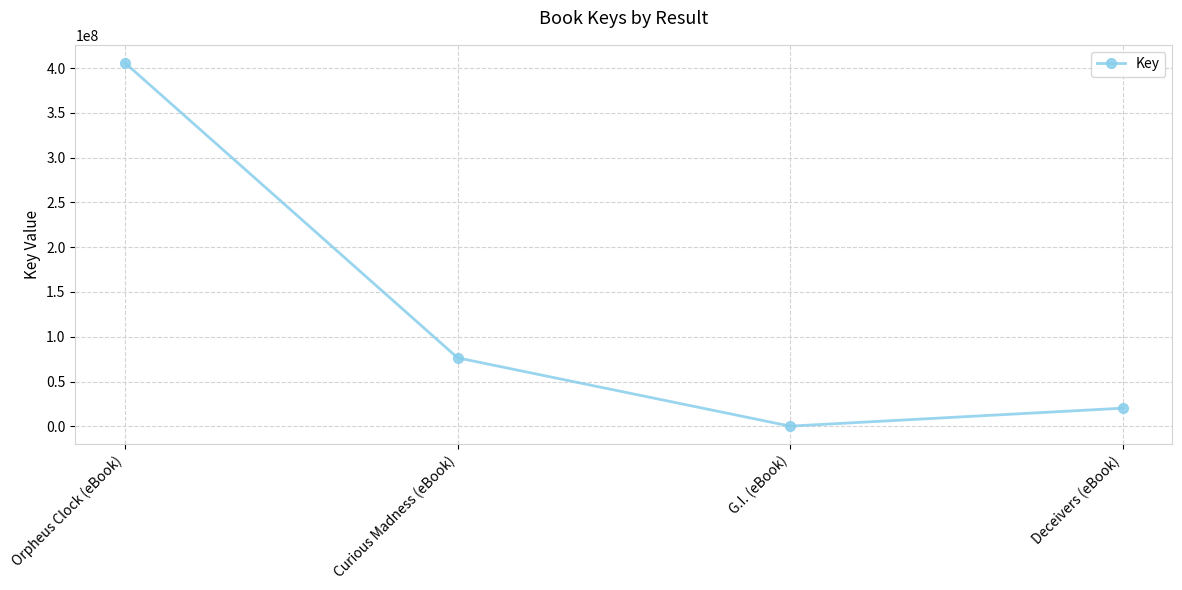

What is the smallest value displayed?

159991